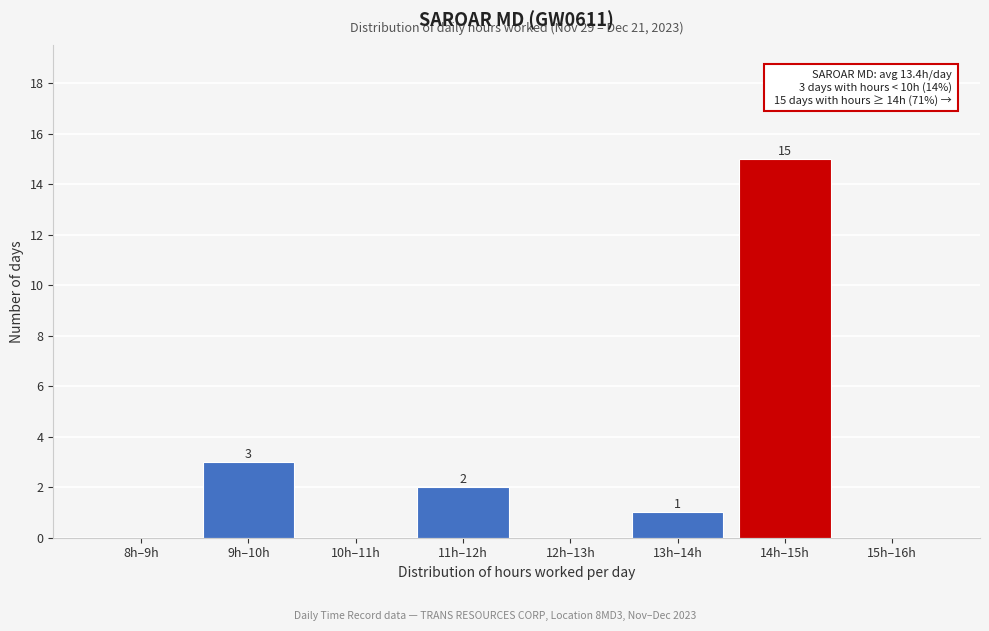

Reading left to right, extract all data points from this chart.

8h–9h=0	9h–10h=3	10h–11h=0	11h–12h=2	12h–13h=0	13h–14h=1	14h–15h=15	15h–16h=0